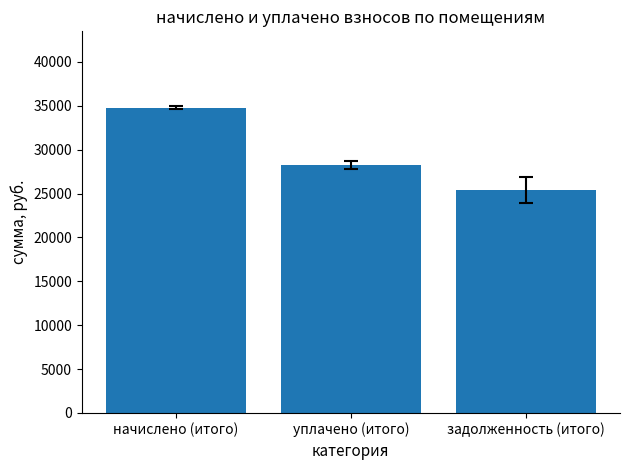

What is the difference between the maximum and second lowest values?

6512.3